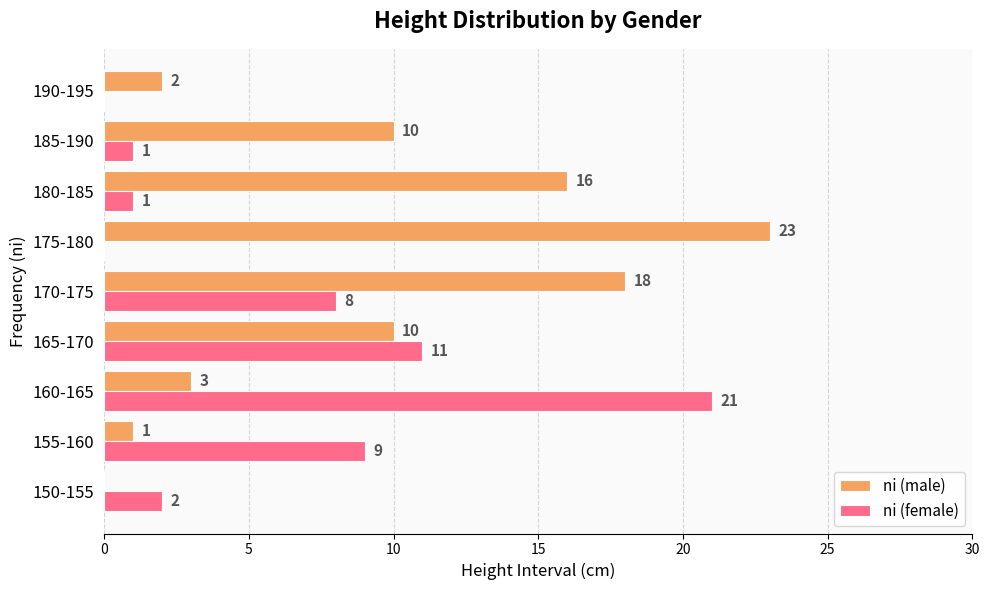

The value of ni (female) at 150-155 is 3. True or false?

False